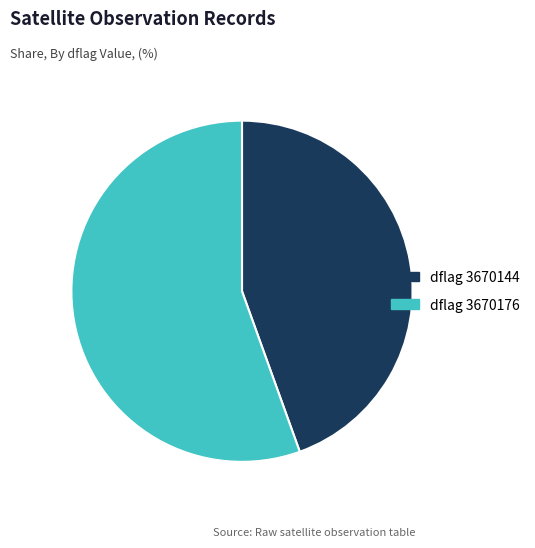

Is there a majority slice in this chart?

Yes